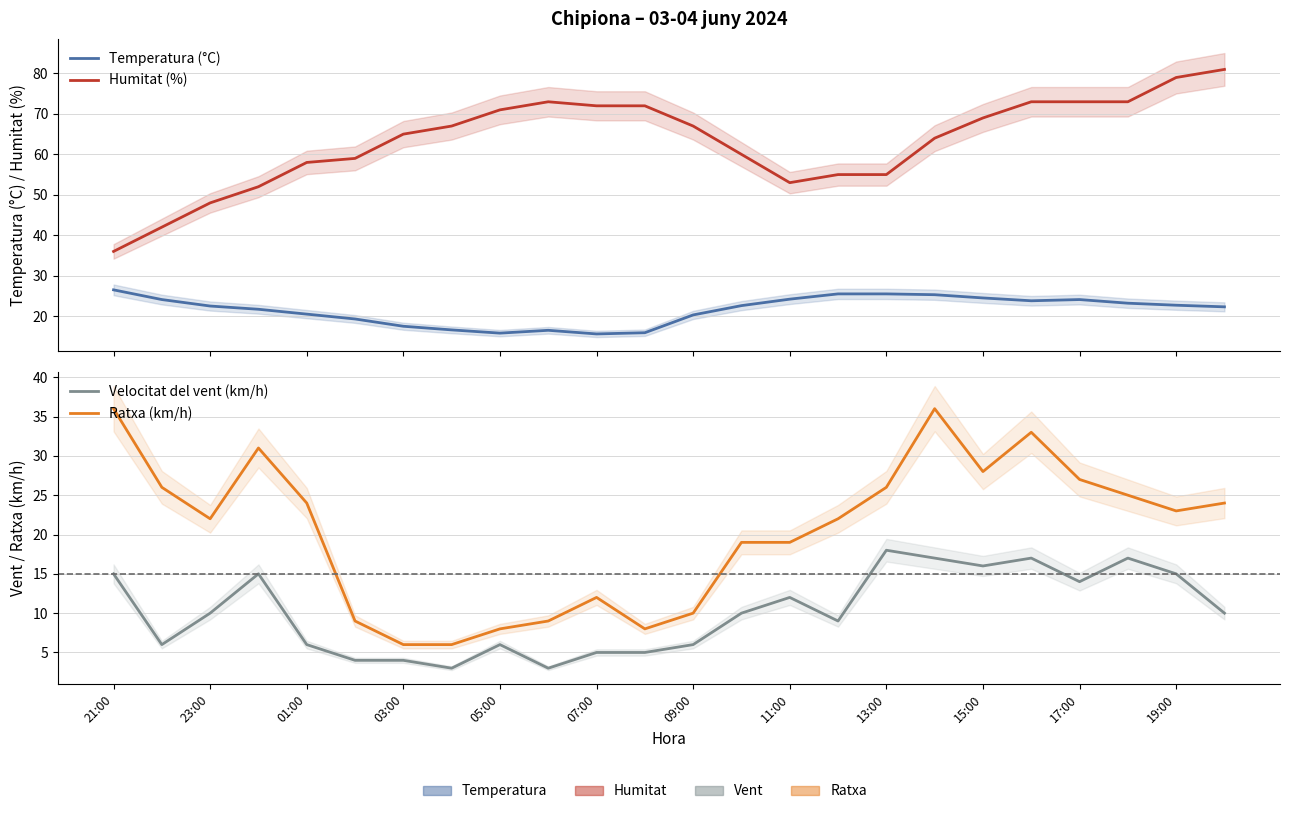

True or false: Velocitat del vent (km/h) and Temperatura (°C) cross at least once.

False